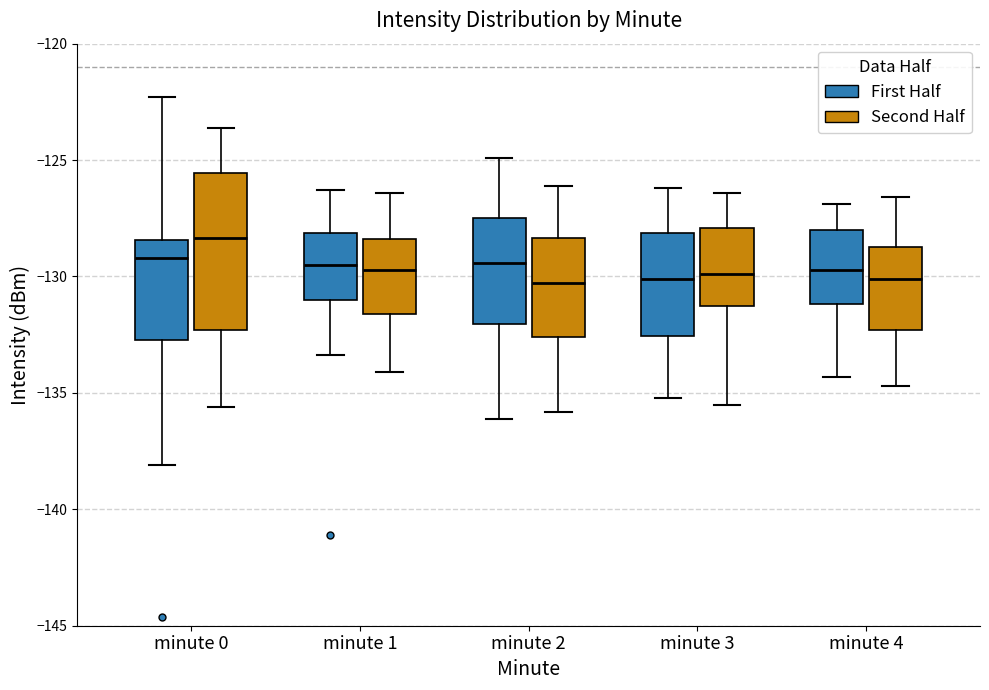

Reading left to right, read every box against the y-axis: the position of its median line, the range the box covers, and the ends of its whiskers. The values are not printed on the chart, so give them approximately, as read against the axis.

minute 0 (First Half): median -129.0, box -132.5 to -128.5, whiskers -138.0 to -122.5
minute 0 (Second Half): median -128.5, box -132.5 to -125.5, whiskers -135.5 to -123.5
minute 1 (First Half): median -129.5, box -131.0 to -128.0, whiskers -133.5 to -126.5
minute 1 (Second Half): median -129.5, box -131.5 to -128.5, whiskers -134.0 to -126.5
minute 2 (First Half): median -129.5, box -132.0 to -127.5, whiskers -136.0 to -125.0
minute 2 (Second Half): median -130.5, box -132.5 to -128.5, whiskers -136.0 to -126.0
minute 3 (First Half): median -130.0, box -132.5 to -128.0, whiskers -135.0 to -126.0
minute 3 (Second Half): median -130.0, box -131.0 to -128.0, whiskers -135.5 to -126.5
minute 4 (First Half): median -129.5, box -131.0 to -128.0, whiskers -134.5 to -127.0
minute 4 (Second Half): median -130.0, box -132.5 to -128.5, whiskers -134.5 to -126.5